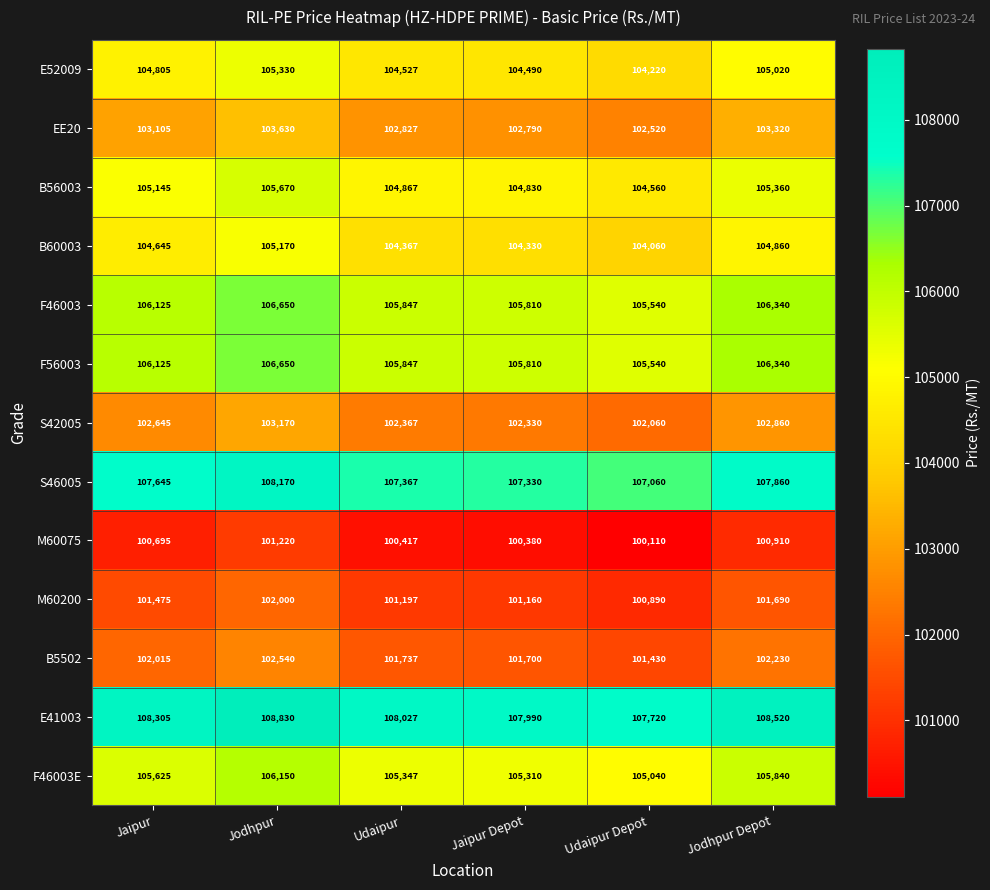

At which category is the sum across all series the highest?

Jodhpur